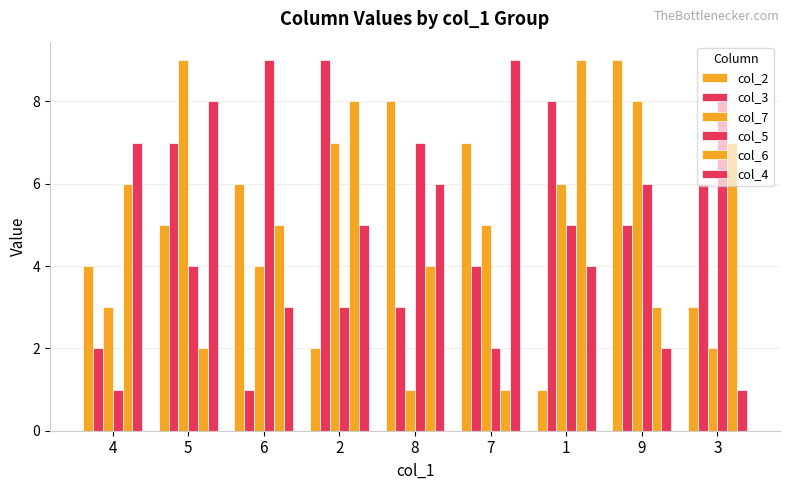

How many series are shown in this chart?

6